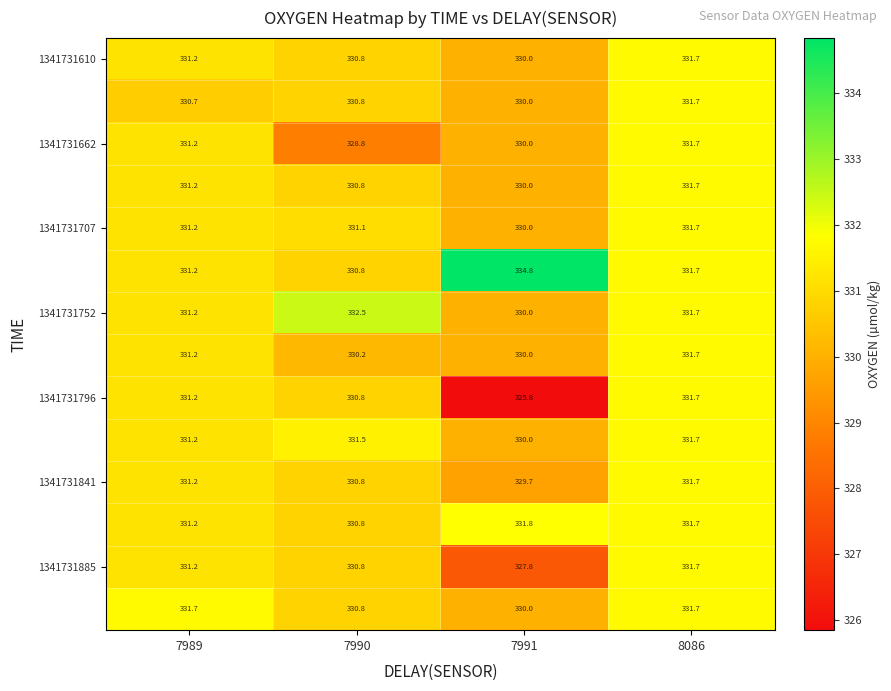

What is the spread (max minus min) of values at 7991?

9.0